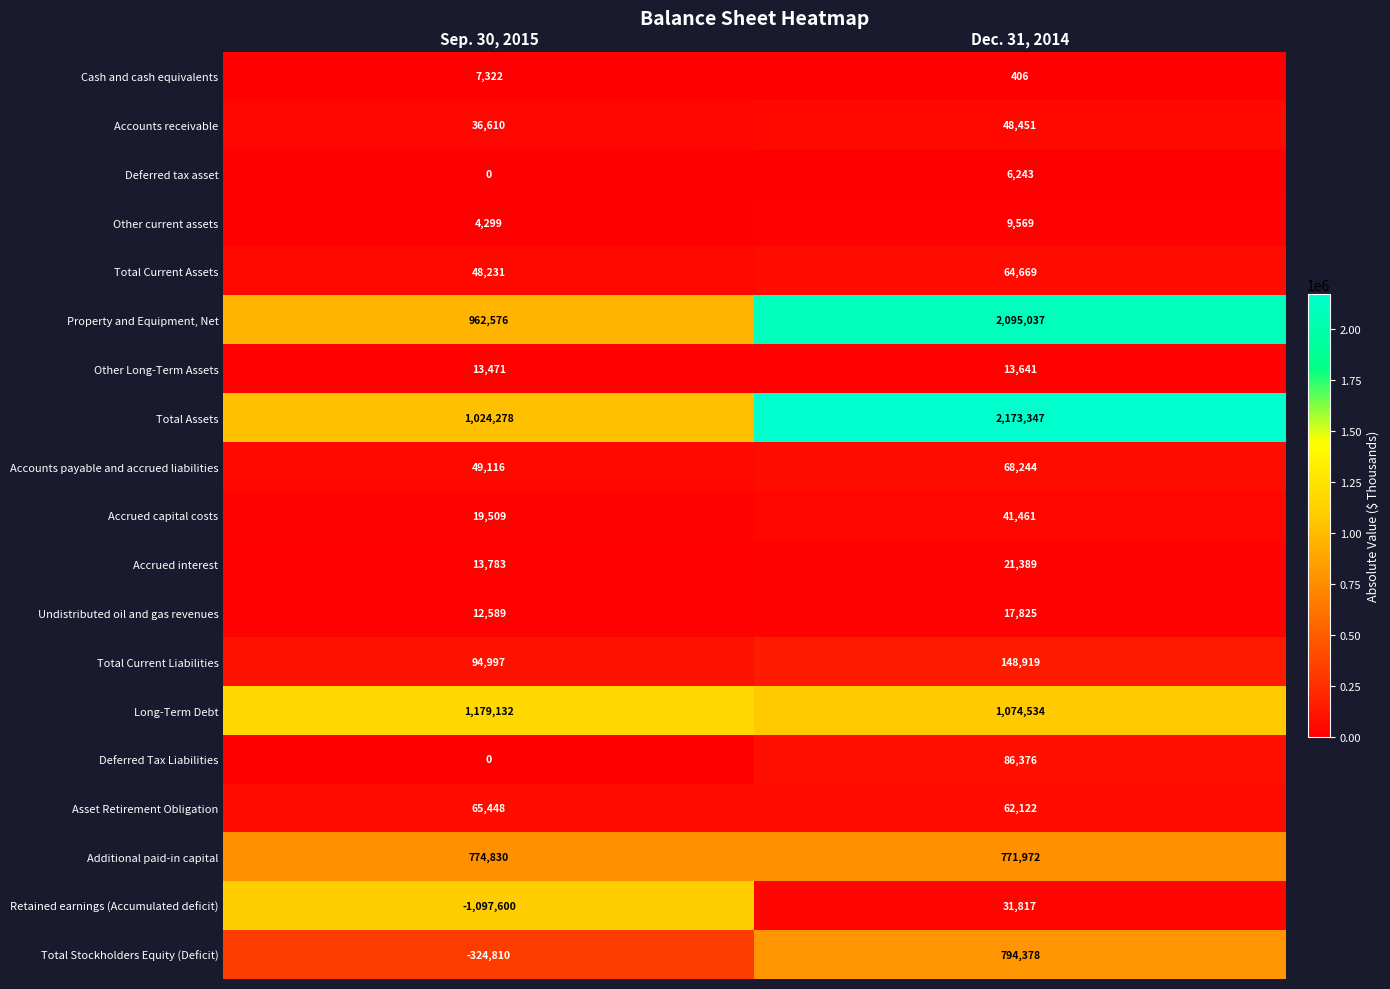

Which series has the largest total across all categories?

Total Assets